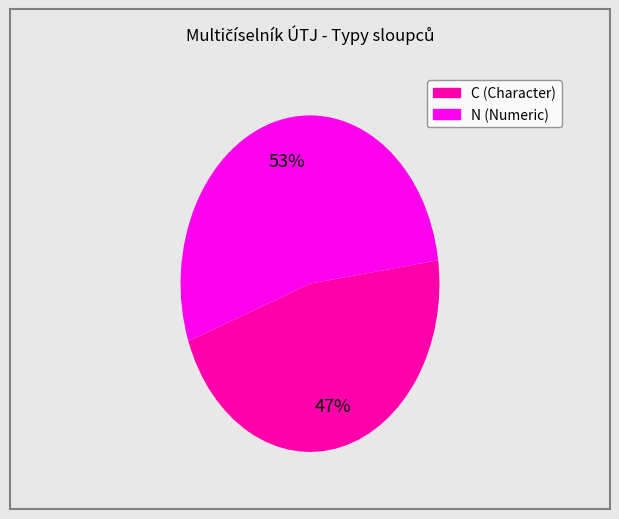

What is the largest slice in the pie chart?

N